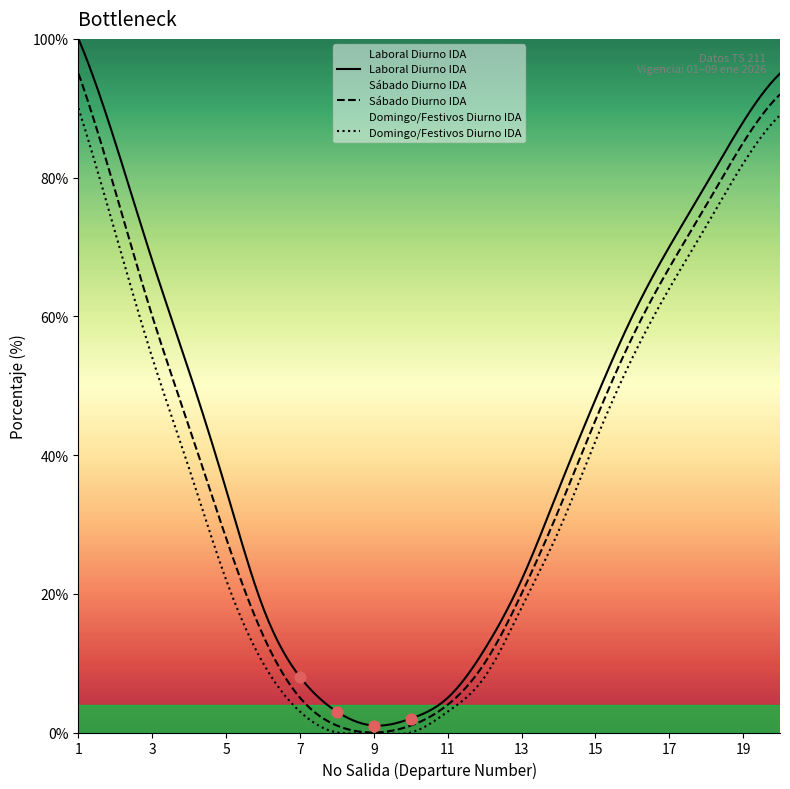

Which series has the largest Y range (max minus min)?

Laboral Diurno IDA